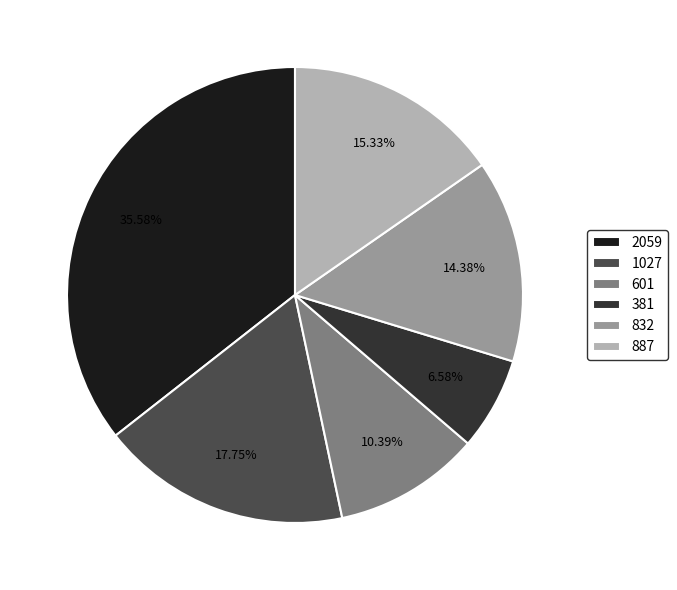

Count the number of slices in the pie.

6